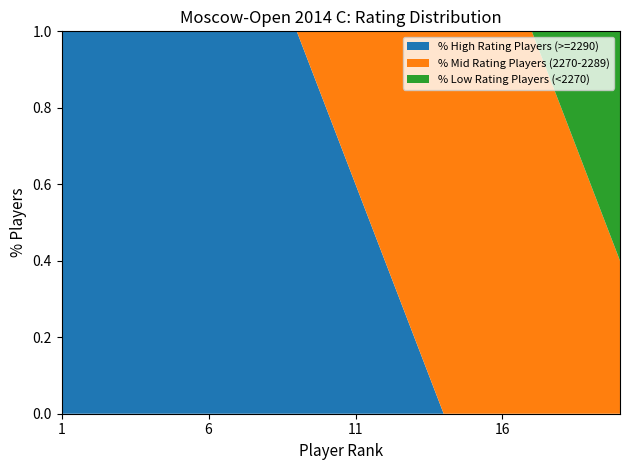

What is the maximum value for % High Rating Players (>=2290)?

1.0